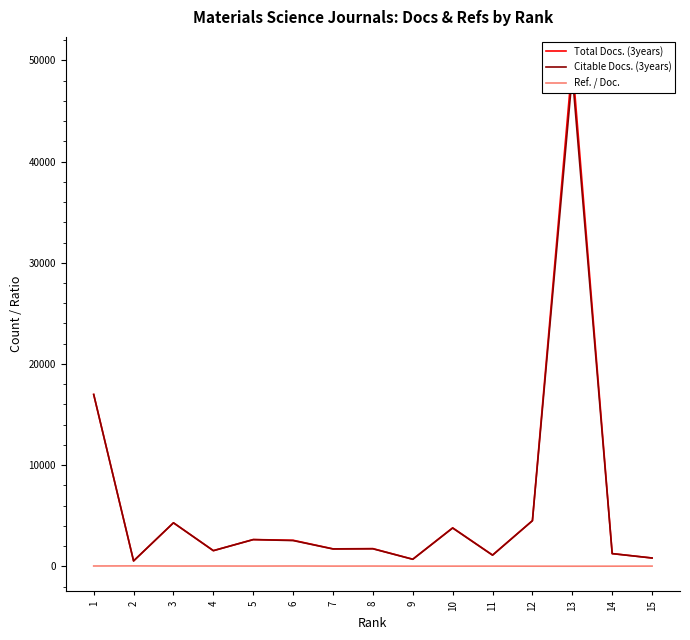

How many series are shown in this chart?

3